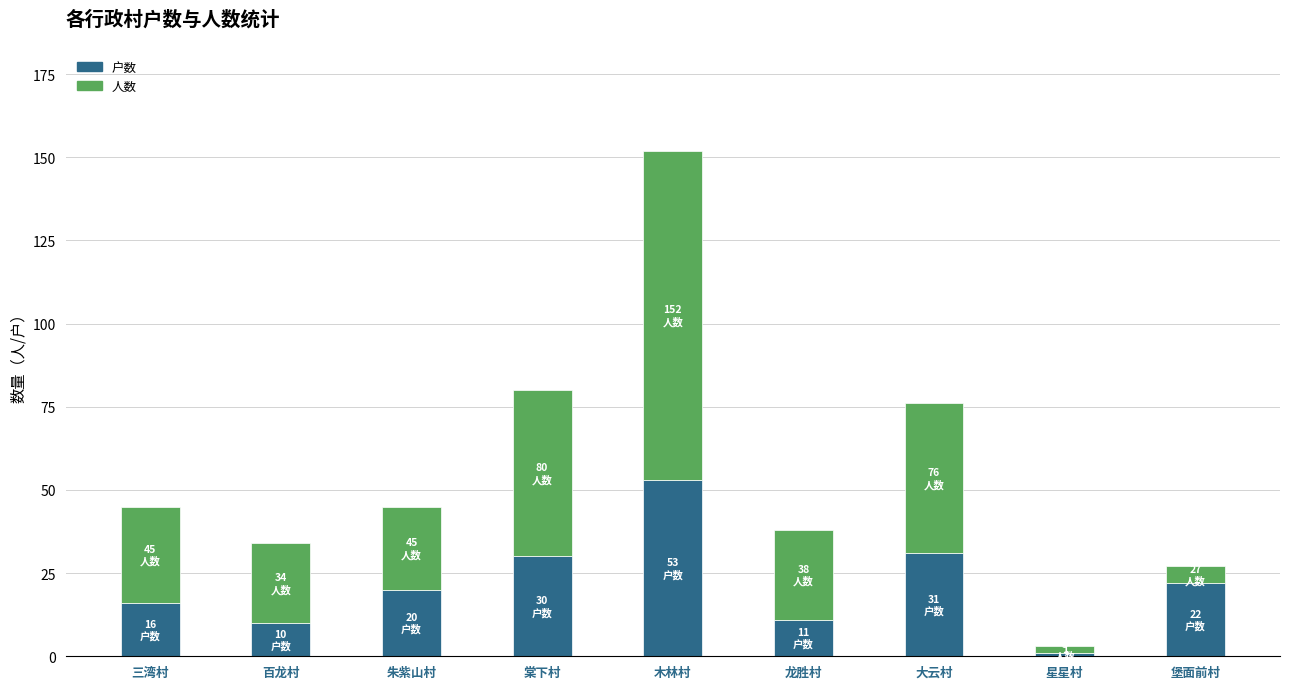

At which category is the sum across all series the highest?

木林村